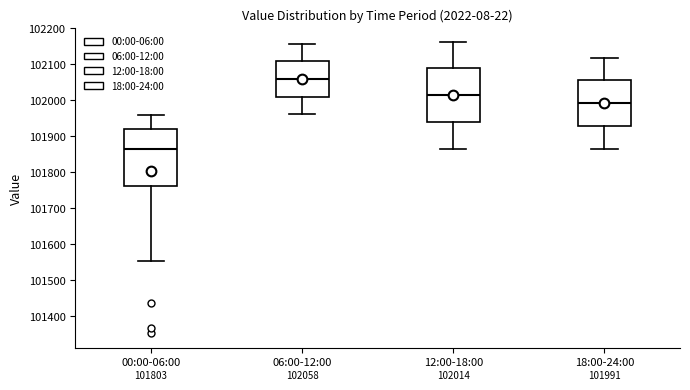

Which box has the lowest median line?

00:00-06:00